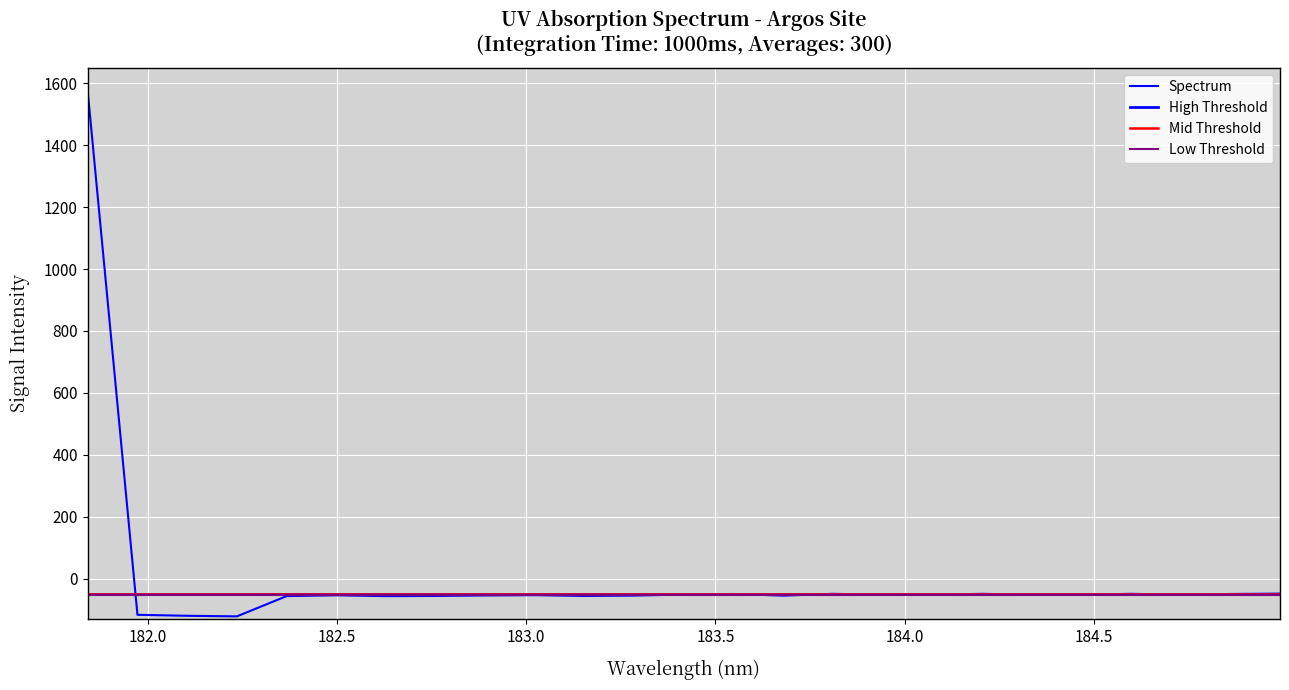

What is the minimum value shown in the chart?

-121.6